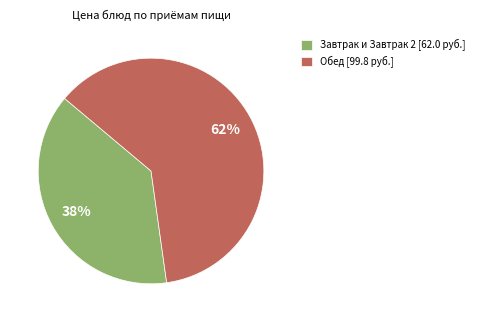

Between Обед [99.8 руб.] and Завтрак и Завтрак 2 [62.0 руб.], which is larger?

Обед [99.8 руб.]